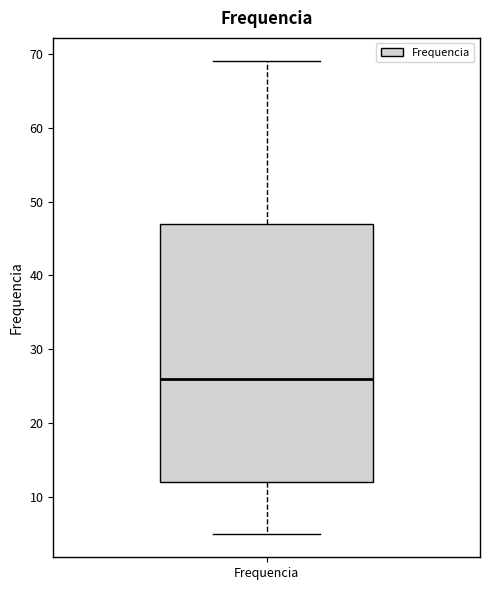

Transcribe this box plot: give where the median line is, the range the box spans, and where the two whiskers end, as read against the y-axis. The values are not printed on the chart, so give them approximately, as read against the axis.

median 26, box 12 to 47, whiskers 5 to 69